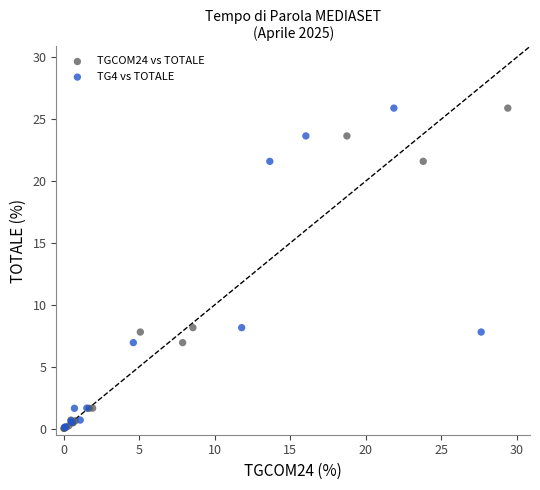

Which series has the widest spread of Y values?

TGCOM24 vs TOTALE